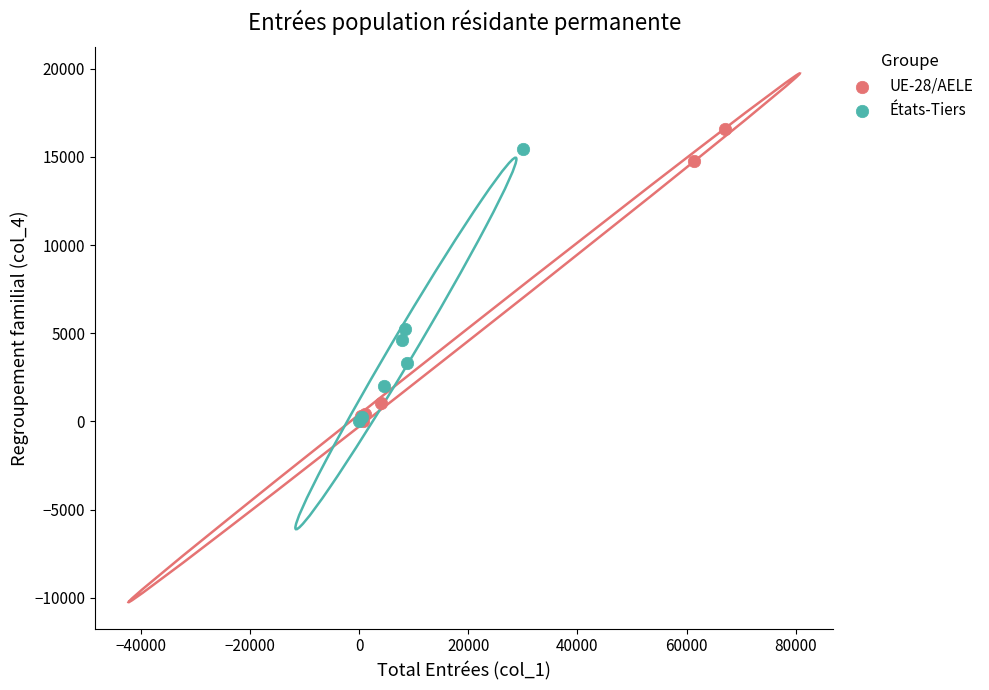

Which series has the widest spread of Y values?

UE-28/AELE